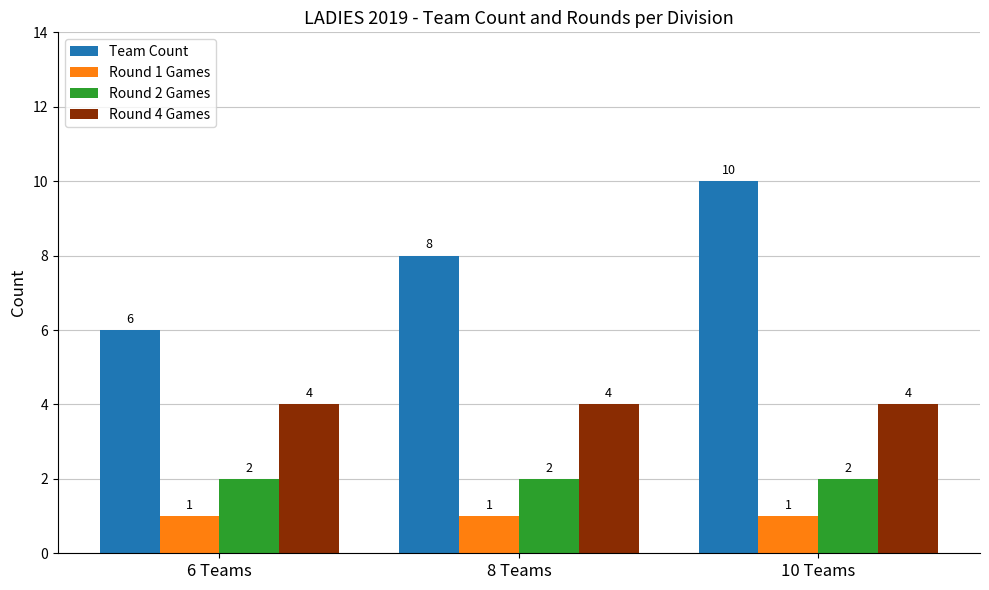

Which series changed the most between 6 Teams and 8 Teams?

Team Count